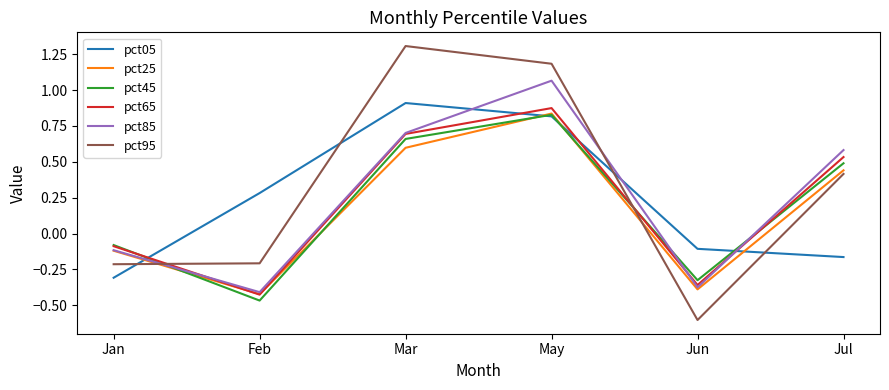

Is this an area chart (filled region under the line)?

No